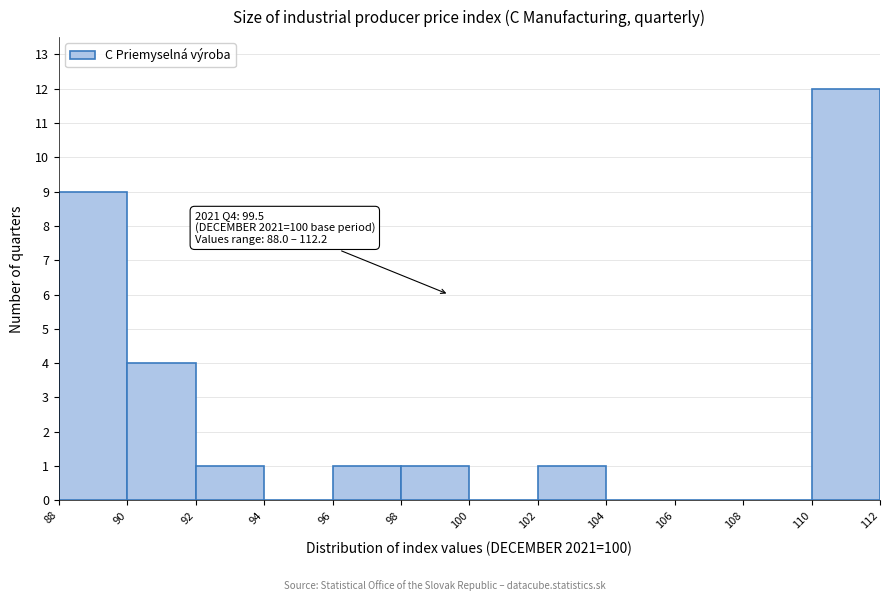

Over which range of the x-axis is the bar tallest?

110 to 112